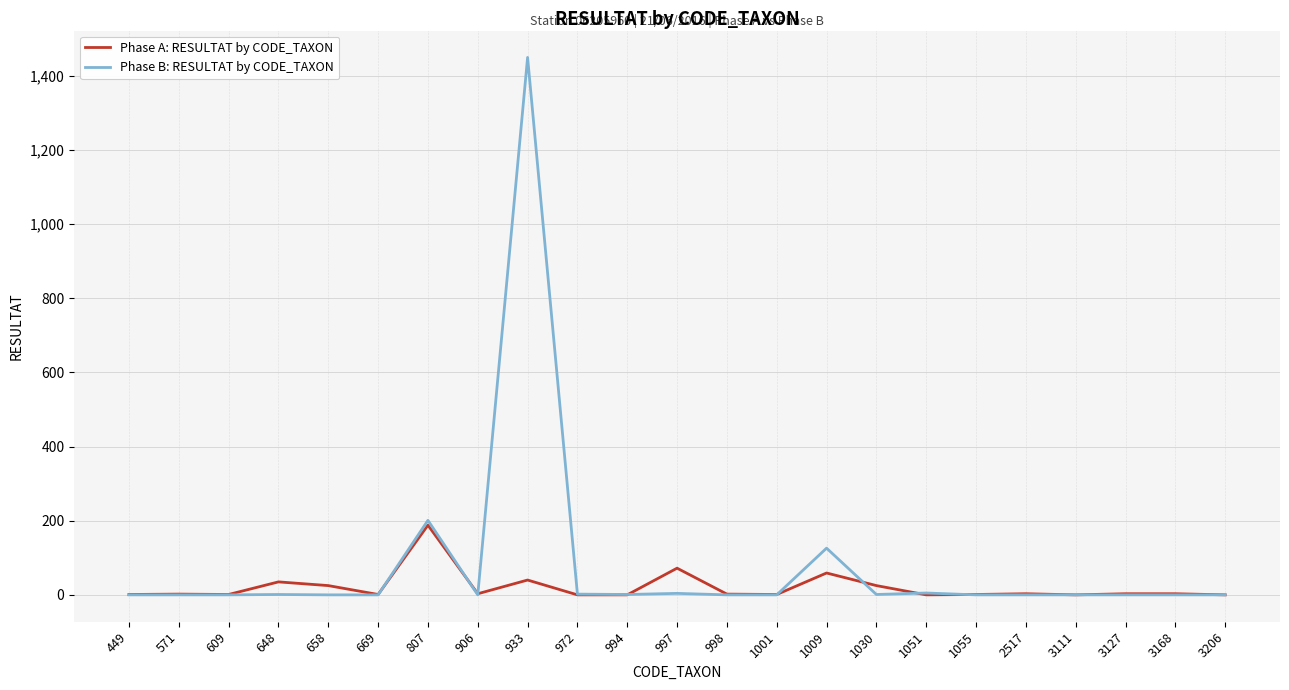

At which category is the sum across all series the highest?

933